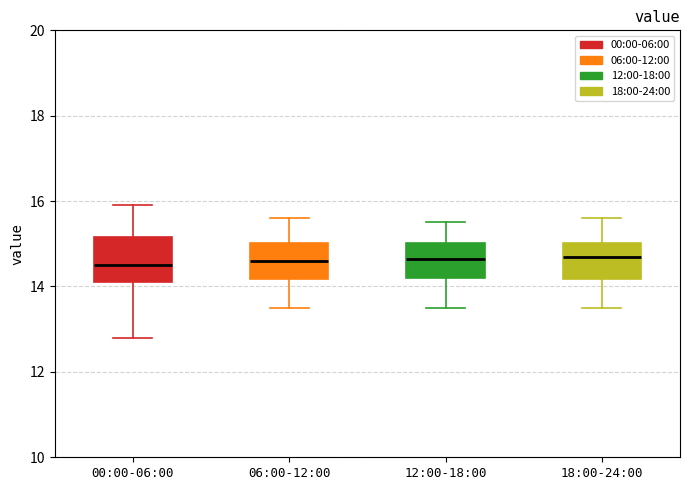

Reading left to right, read every box against the y-axis: the position of its median line, the range the box covers, and the ends of its whiskers. The values are not printed on the chart, so give them approximately, as read against the axis.

00:00-06:00: median 14.6, box 14.2 to 15.2, whiskers 12.8 to 16.0
06:00-12:00: median 14.6, box 14.2 to 15.0, whiskers 13.6 to 15.6
12:00-18:00: median 14.6, box 14.2 to 15.0, whiskers 13.6 to 15.6
18:00-24:00: median 14.8, box 14.2 to 15.0, whiskers 13.6 to 15.6